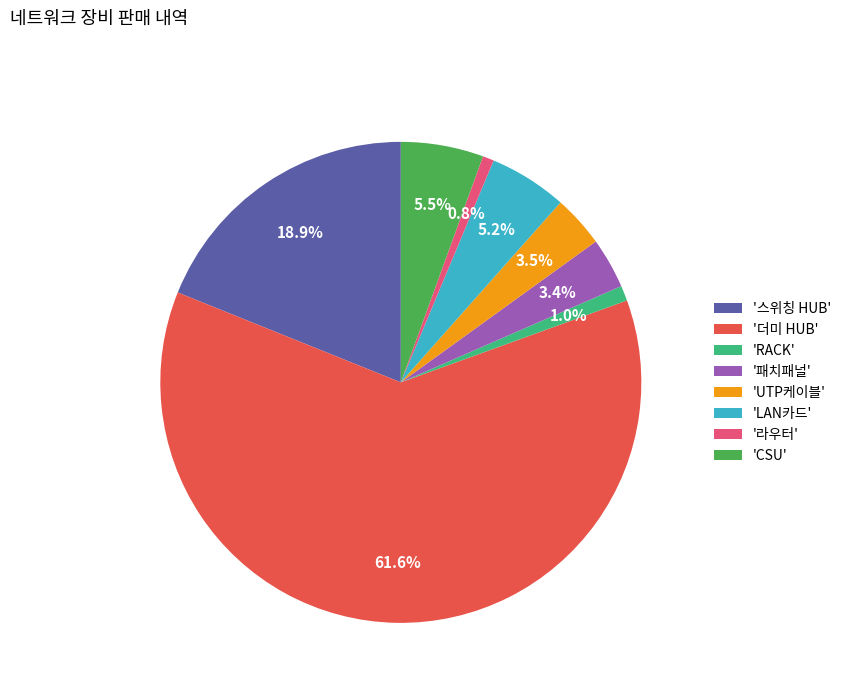

Which category has the biggest portion of the pie?

'더미 HUB'